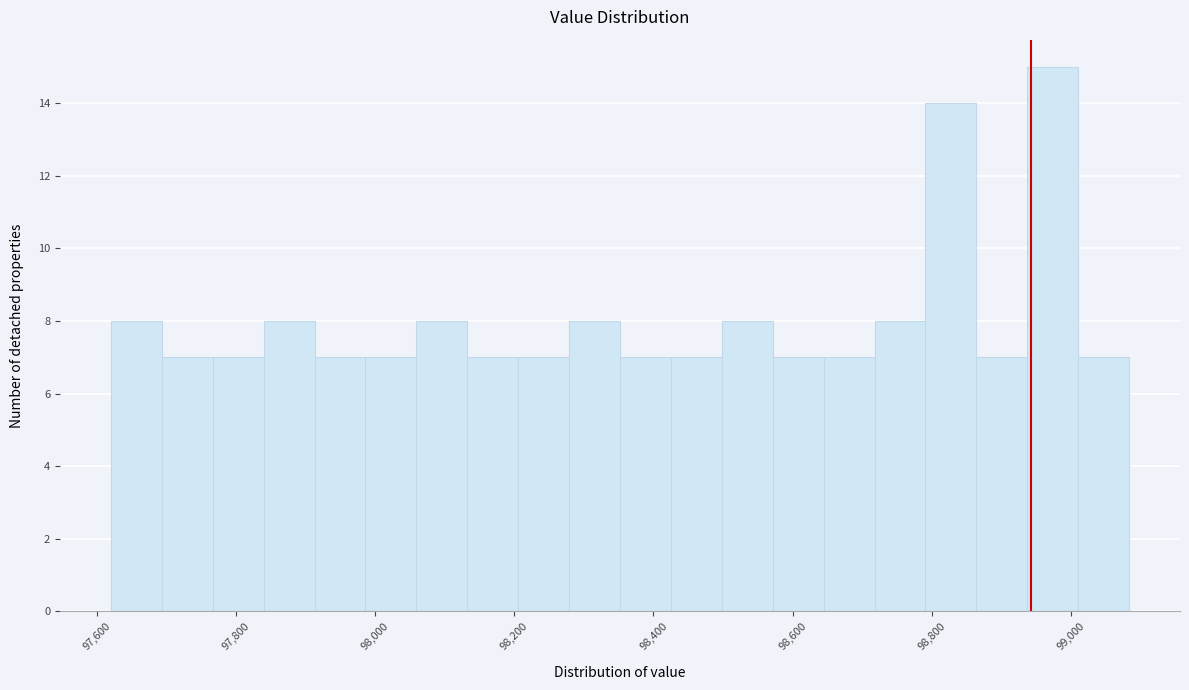

Read against the x-axis, roughly where is the centre of the tallest bar?

98980